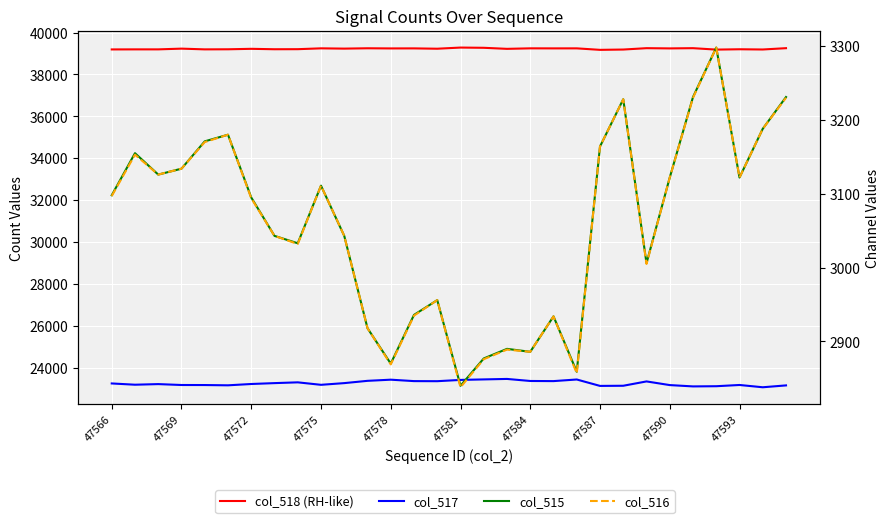

What is the spread (max minus min) of values at 47575?

36136